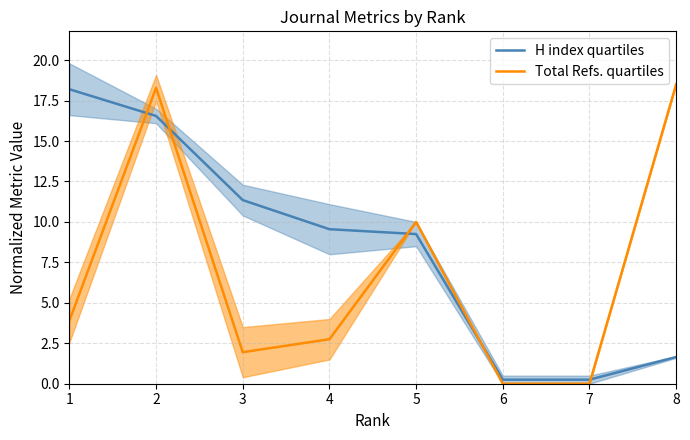

List the series in order of their overall mean, highest first.

H index quartiles, Total Refs. quartiles